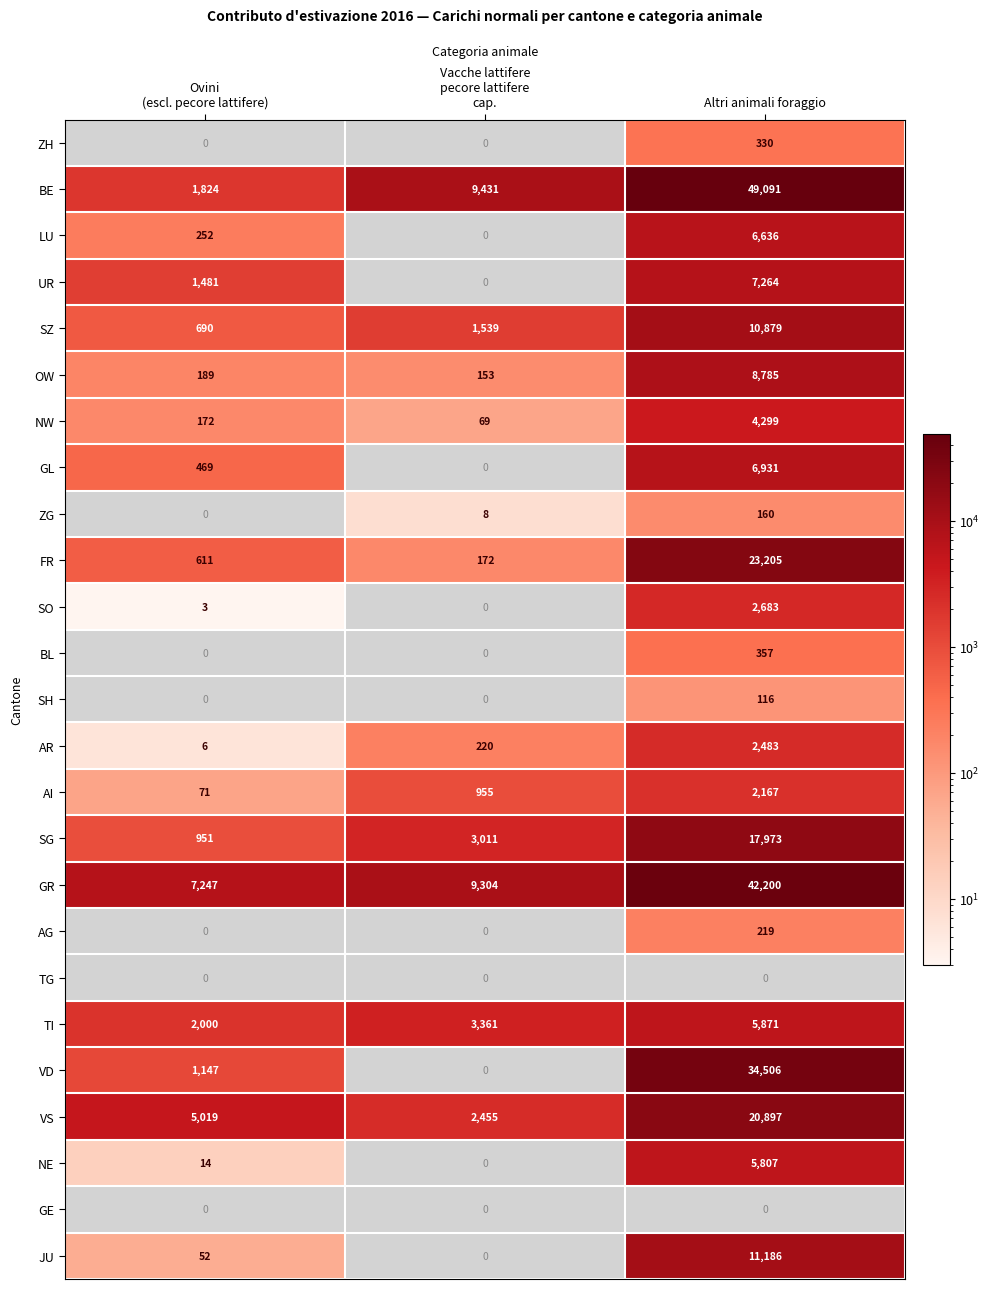

What value does the SG series have at Altri animali foraggio?

17973